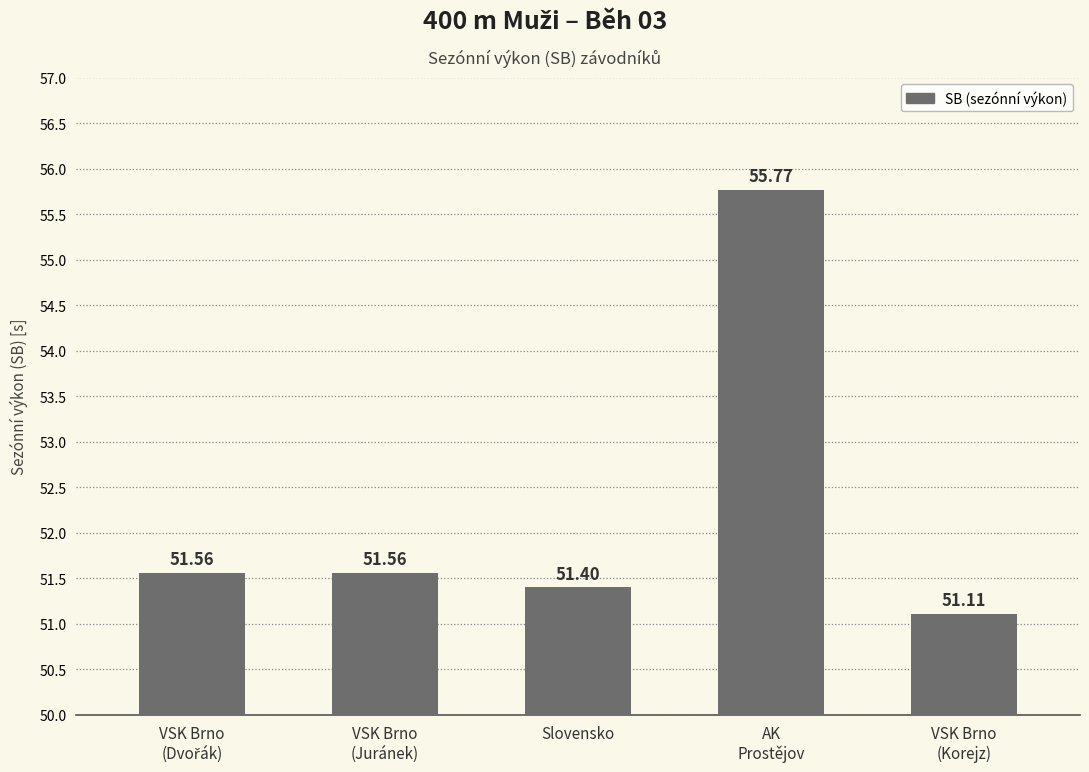

What value does the data have at VSK Brno
(Juránek)?

51.6